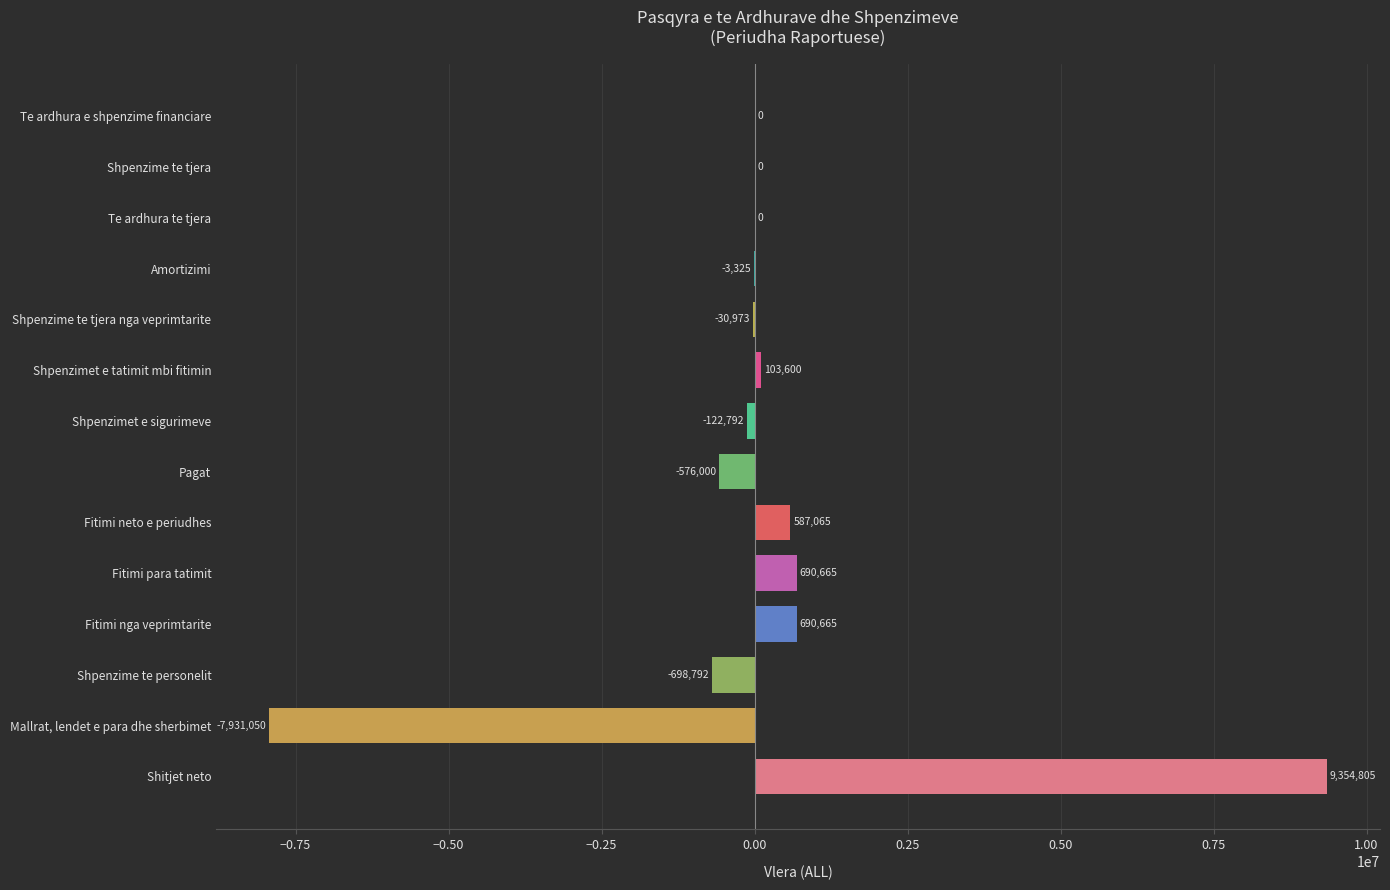

What value does the data have at Fitimi nga veprimtarite, to the nearest 50?

690650